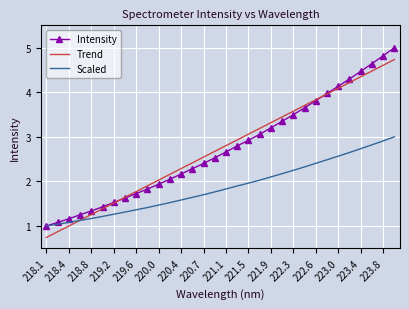

Which series has the widest spread of values?

Intensity